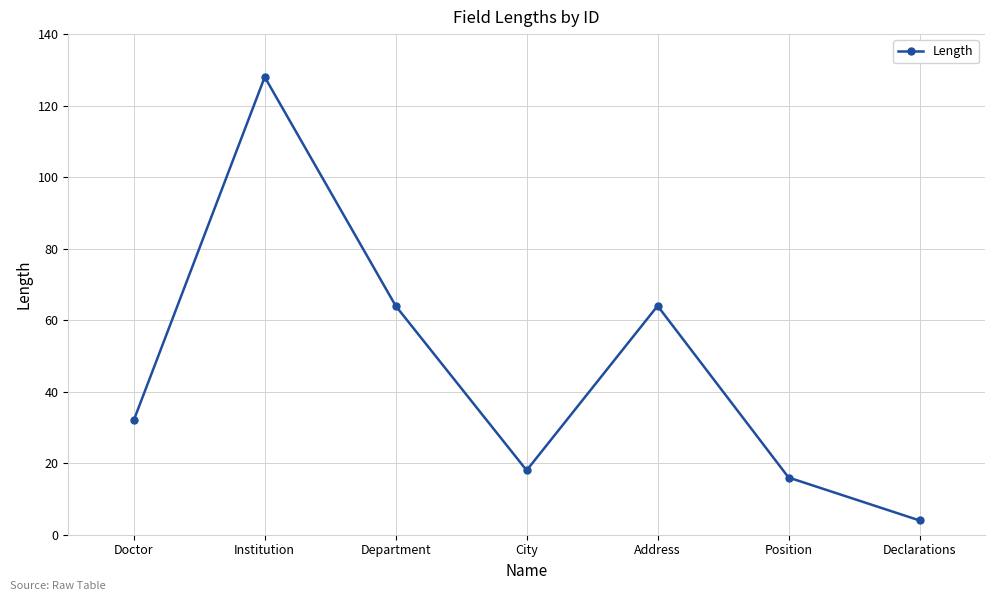

What value does the data have at Position?

16